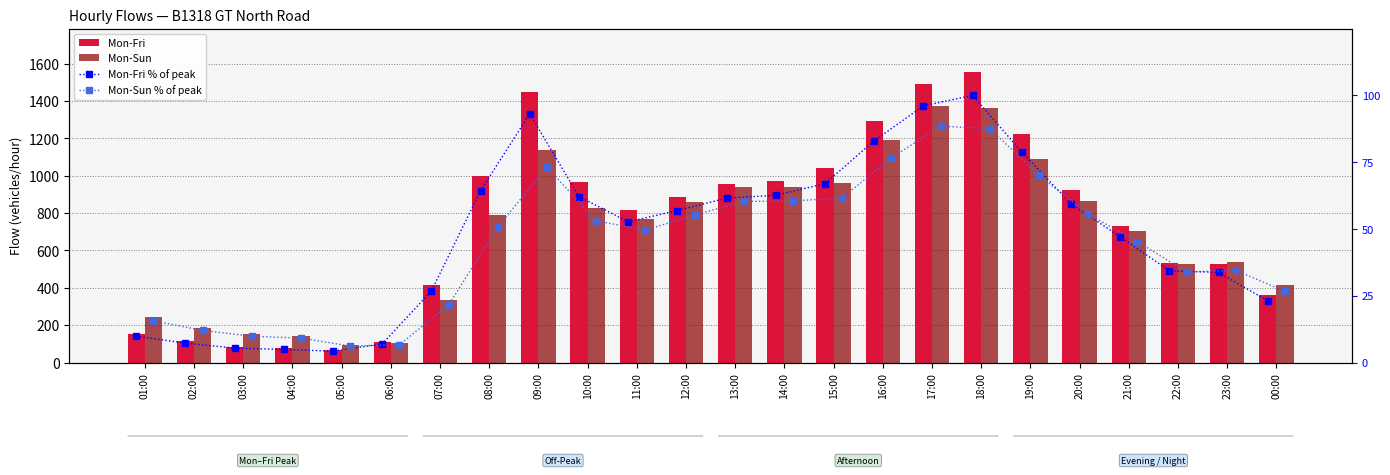

The Mon-Fri % of peak series shows 23.1 at 00:00. True or false?

True